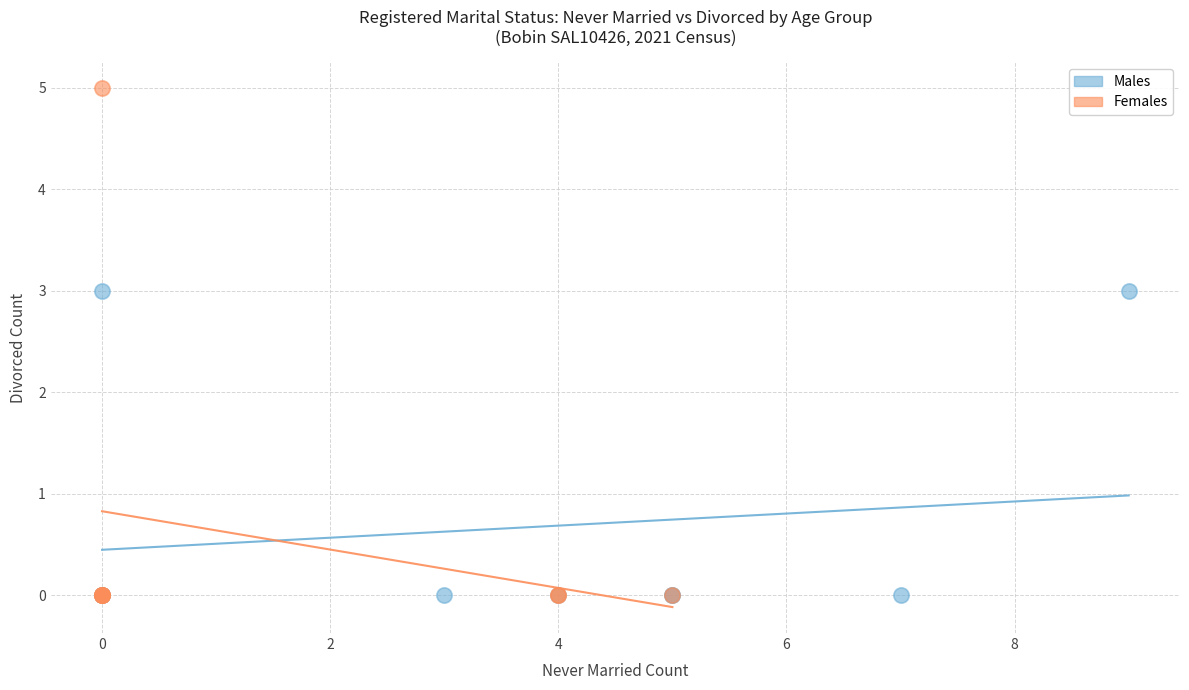

Which series reaches the maximum Y coordinate?

Females